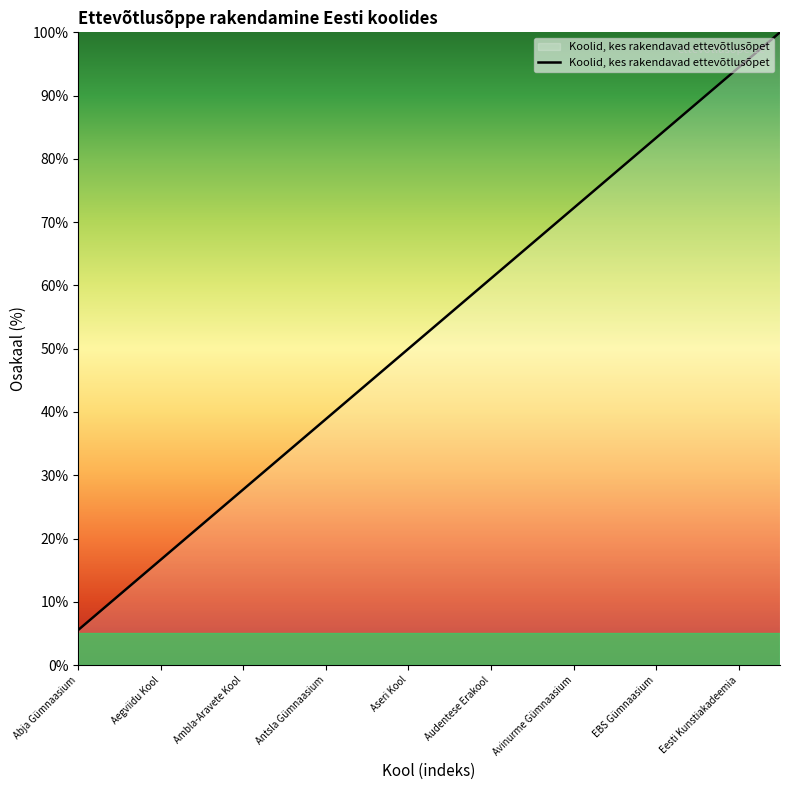

What is the minimum value shown in the chart?

5.6